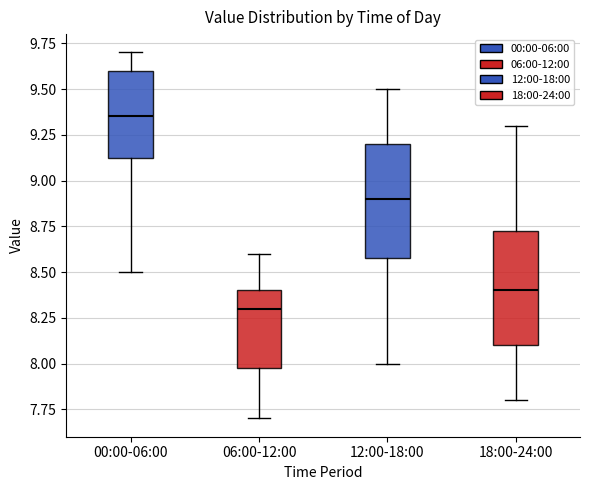

Reading left to right, transcribe this box plot: for each box, give where its median line is, the range the box spans, and where its two whiskers end, as read against the y-axis. The values are not printed on the chart, so give them approximately, as read against the axis.

00:00-06:00: median 9.35, box 9.15 to 9.60, whiskers 8.50 to 9.70
06:00-12:00: median 8.30, box 8.00 to 8.40, whiskers 7.70 to 8.60
12:00-18:00: median 8.90, box 8.60 to 9.20, whiskers 8.00 to 9.50
18:00-24:00: median 8.40, box 8.10 to 8.75, whiskers 7.80 to 9.30